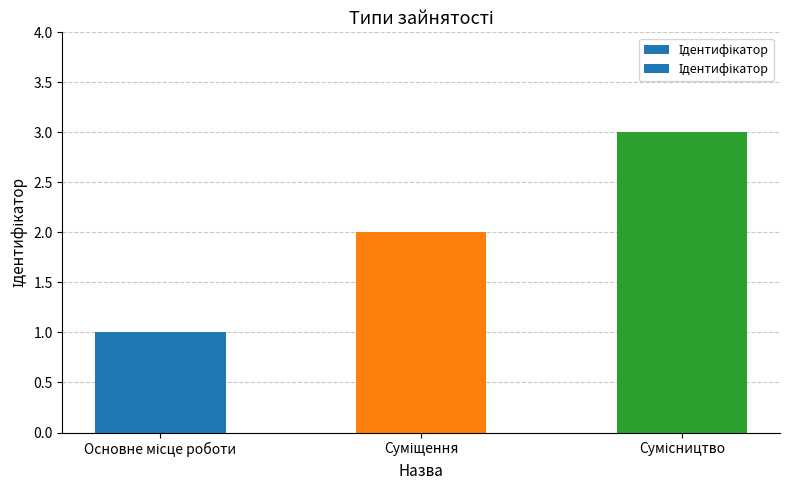

Reading left to right, transcribe all the data shown in this chart.

Основне місце роботи=1	Суміщення=2	Сумісництво=3